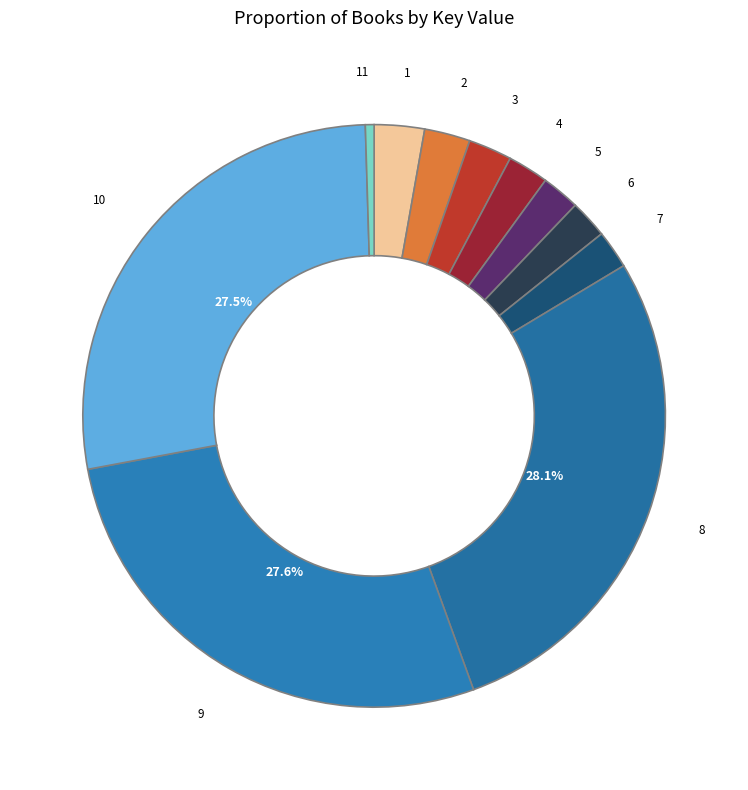

Is there any slice that represents more than half of the pie?

No